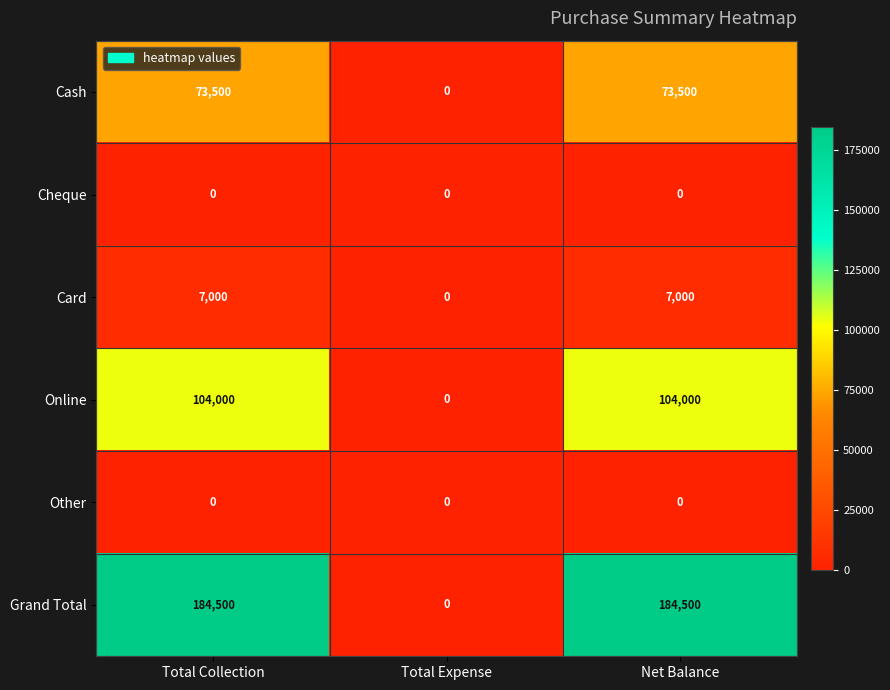

True or false: Online has a value of 104000 at Net Balance.

True